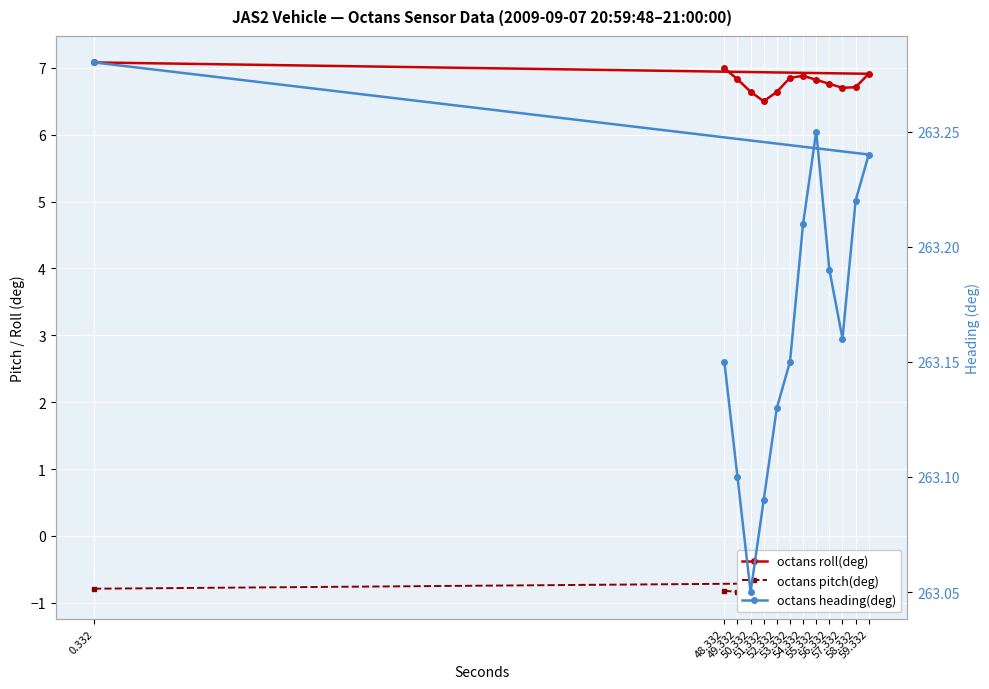

What is the difference between the second highest and minimum values in the octans pitch(deg) series?

0.2